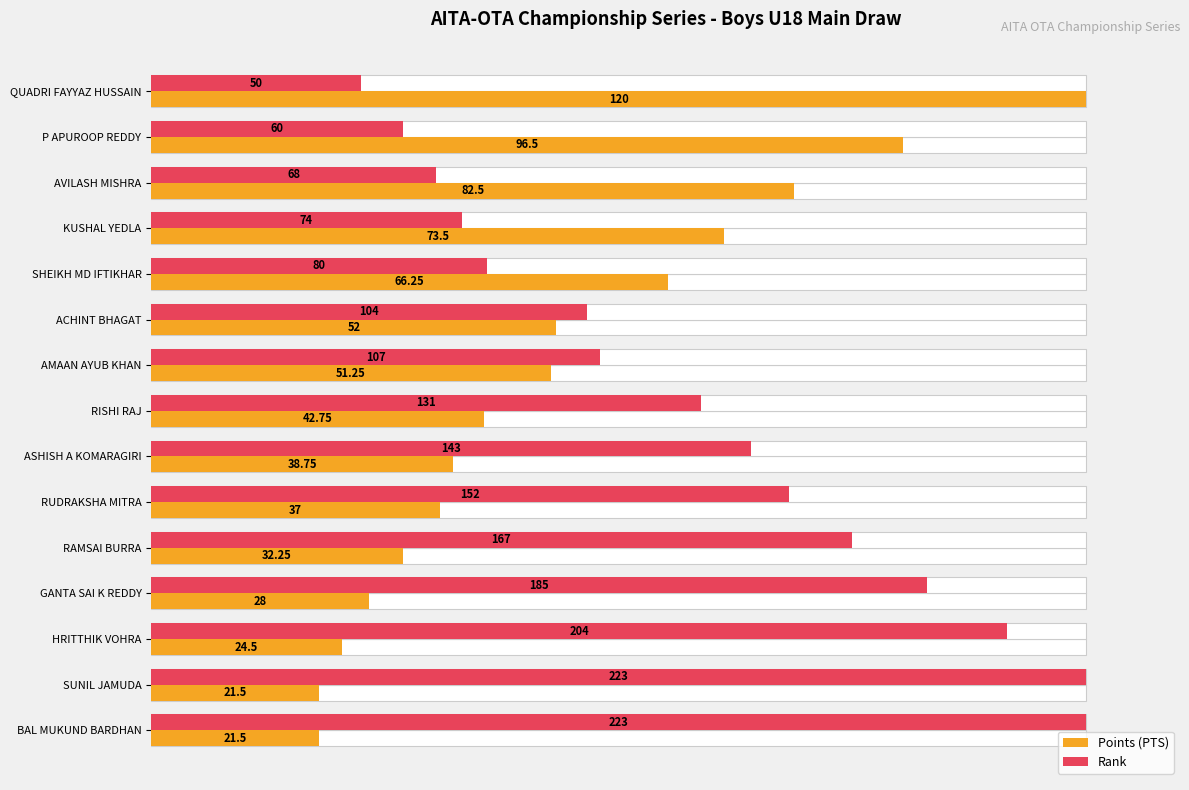

Is it true that Rank equals 38.8 at 7?

False